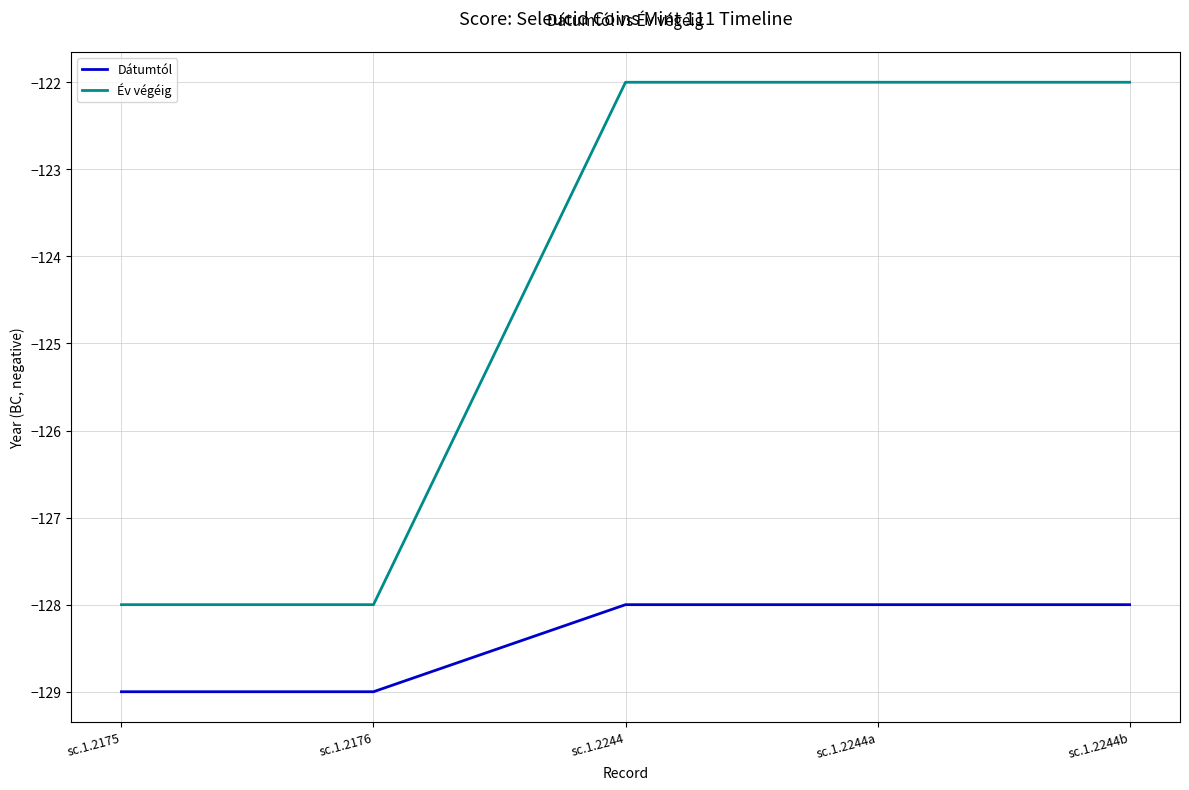

What is the spread (max minus min) of values at sc.1.2244?

6